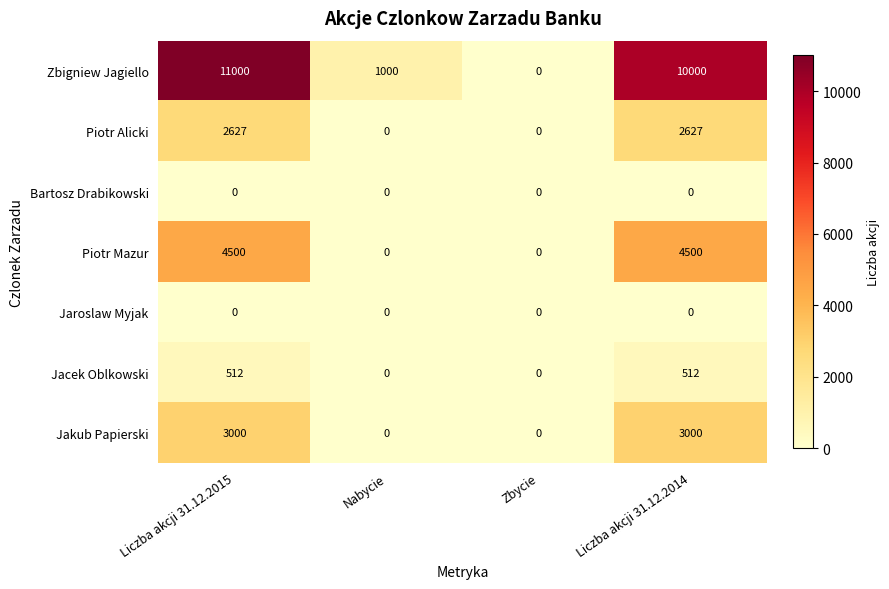

How many Piotr Mazur values are between 0 and 4500?

4